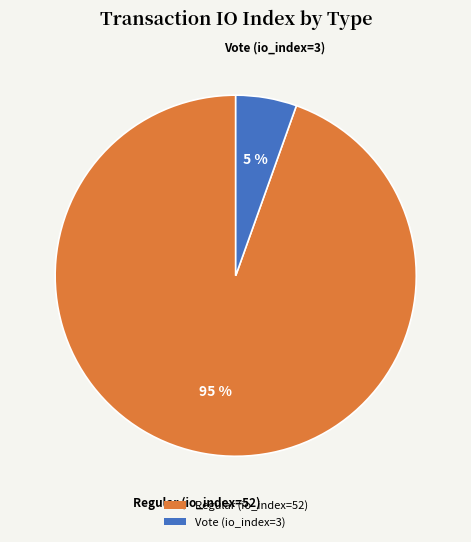

Combined, do Vote (io_index=3) and Regular (io_index=52) account for over 50%?

Yes